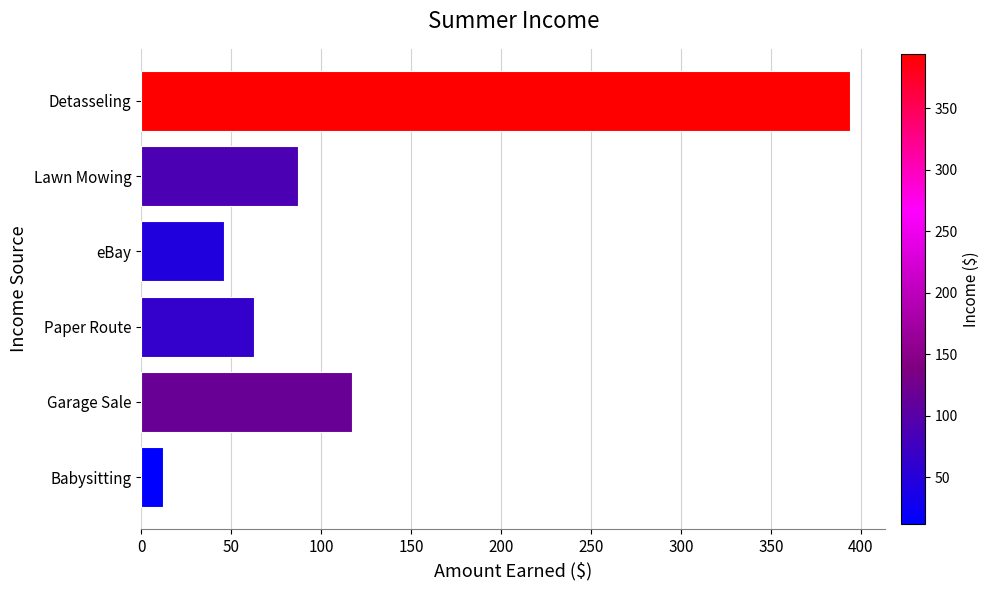

True or false: the data shows 79 at Detasseling.

False